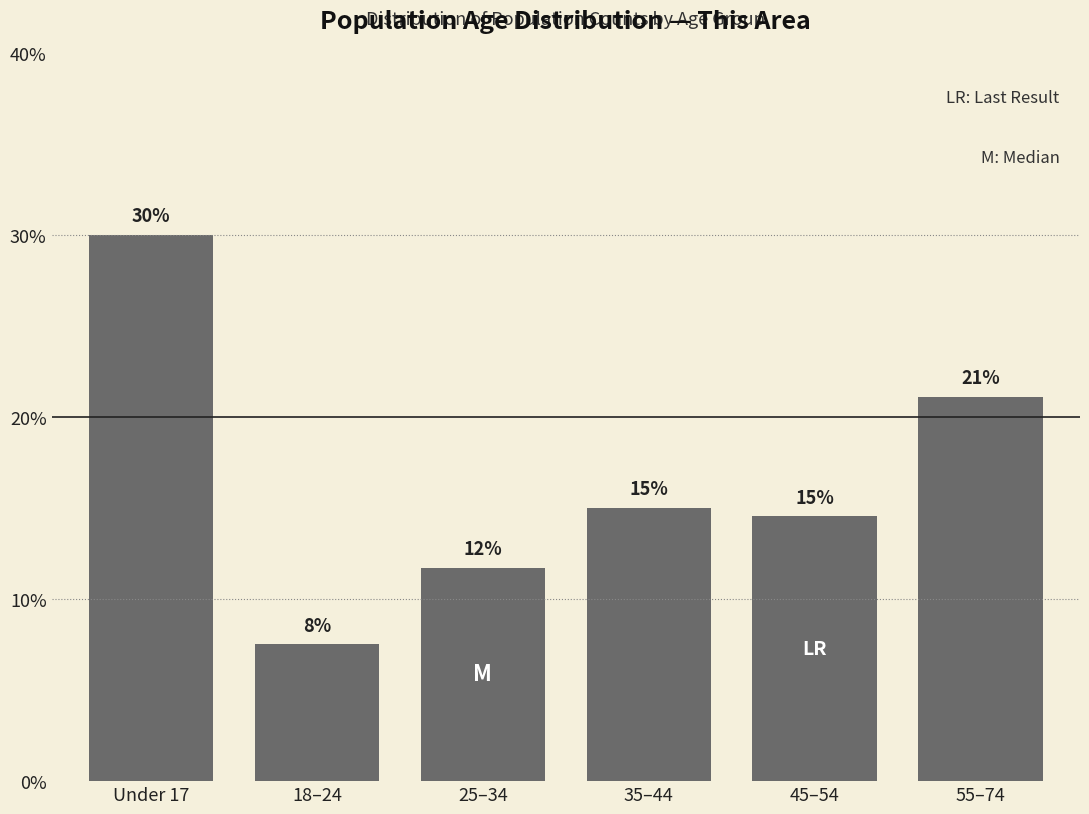

Is it true that the value at 35–44 is 15.0?

True